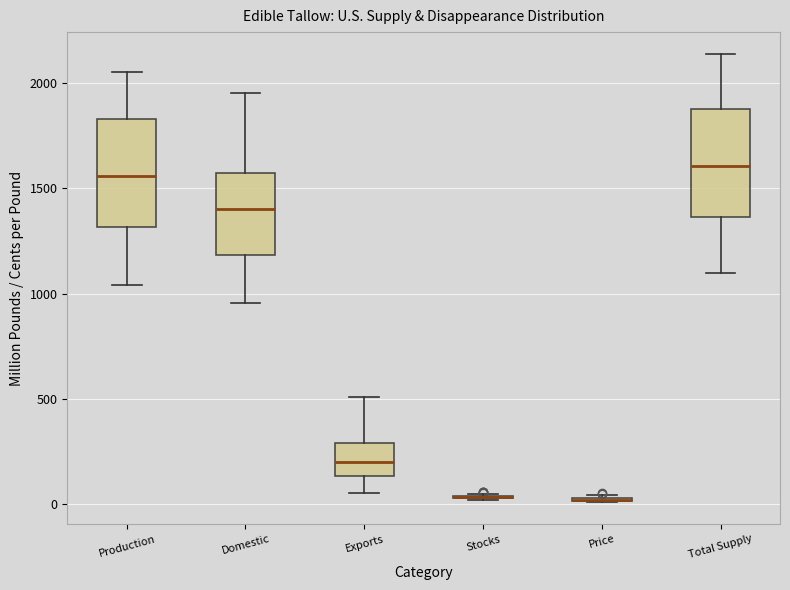

Reading left to right, transcribe this box plot: for each box, give where its median line is, the range the box spans, and where its two whiskers end, as read against the y-axis. The values are not printed on the chart, so give them approximately, as read against the axis.

Production: median 1550, box 1300 to 1850, whiskers 1050 to 2050
Domestic: median 1400, box 1200 to 1550, whiskers 950 to 1950
Exports: median 200, box 150 to 300, whiskers 50 to 500
Stocks: box collapsed to a line at 50, whiskers 0 to 50
Price: box collapsed to a line at 0, whiskers 0 to 50
Total Supply: median 1600, box 1350 to 1900, whiskers 1100 to 2150